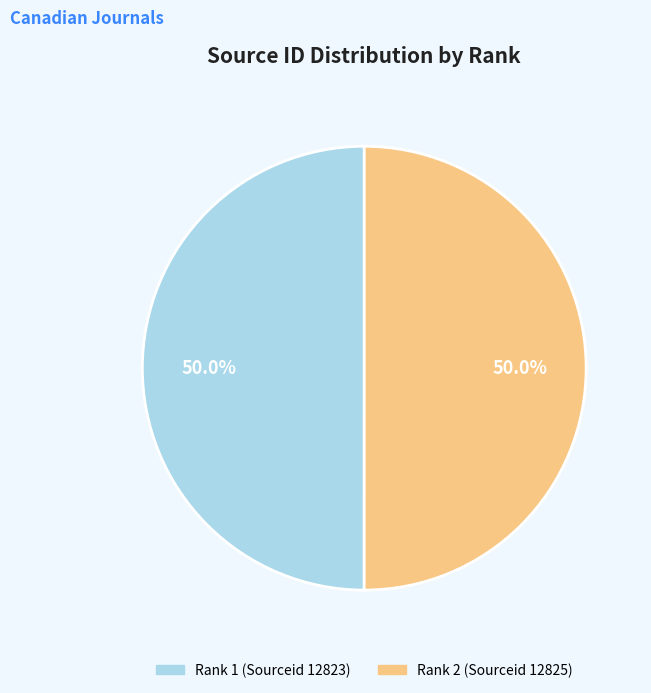

True or false: Rank 1 (Sourceid 12823) accounts for 50% of the total.

True